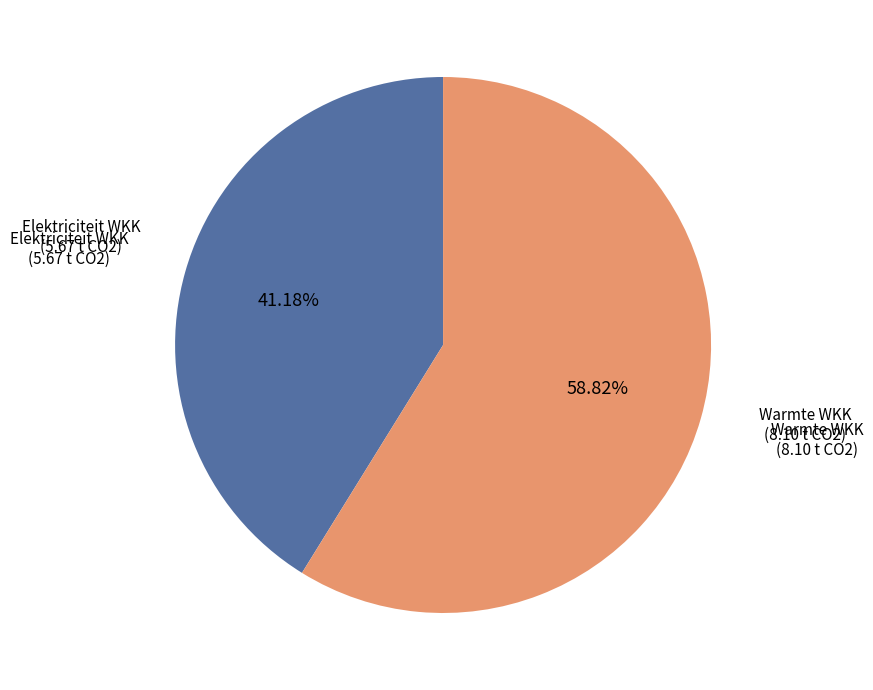

Is there any slice that represents more than half of the pie?

Yes